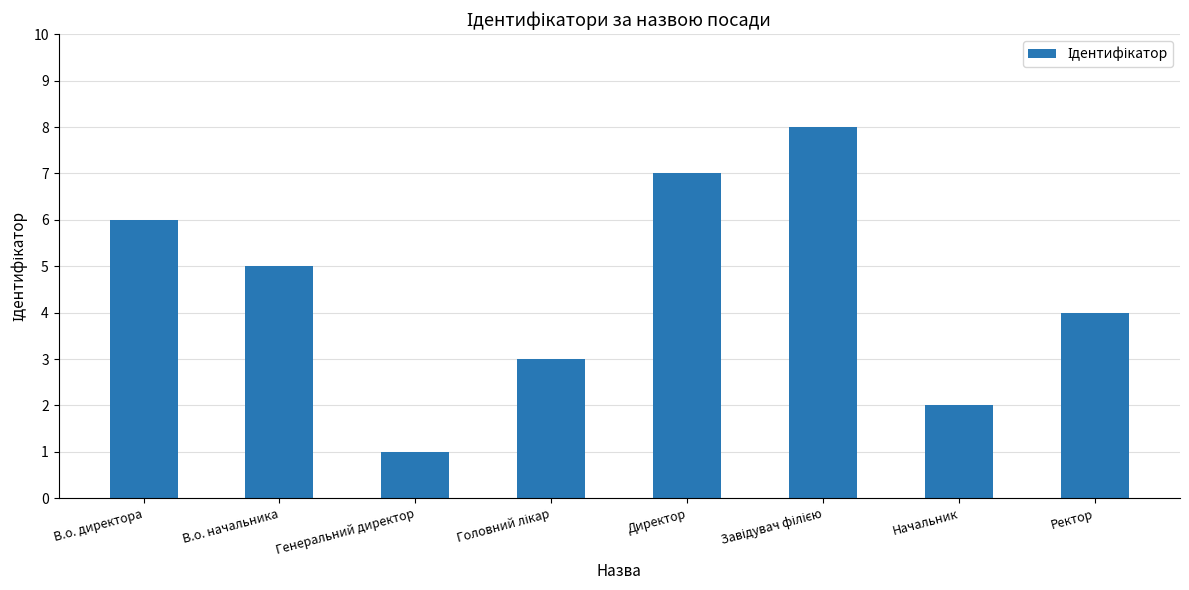

What position from the right is В.о. начальника?

7